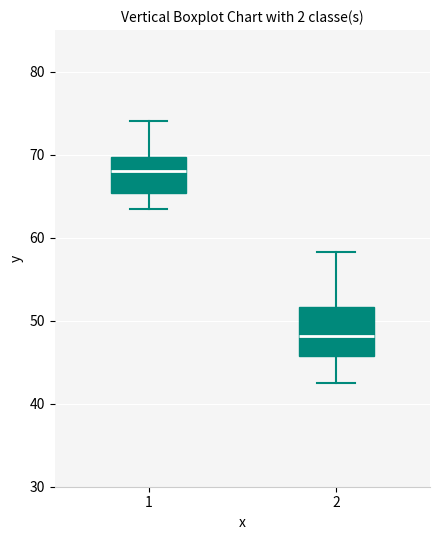

Reading left to right, read every box against the y-axis: the position of its median line, the range the box covers, and the ends of its whiskers. The values are not printed on the chart, so give them approximately, as read against the axis.

1: median 68, box 65 to 70, whiskers 63 to 74
2: median 48, box 46 to 52, whiskers 43 to 58